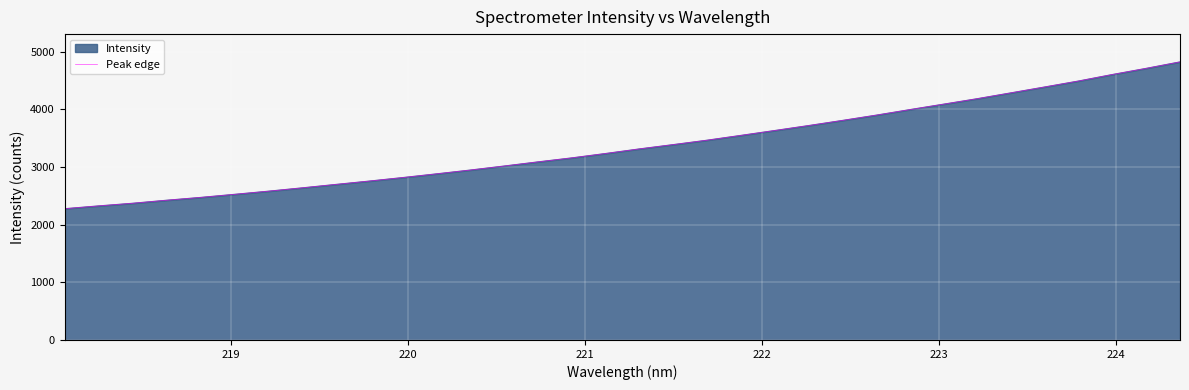

True or false: the data has more than 2 interior local peaks.

False